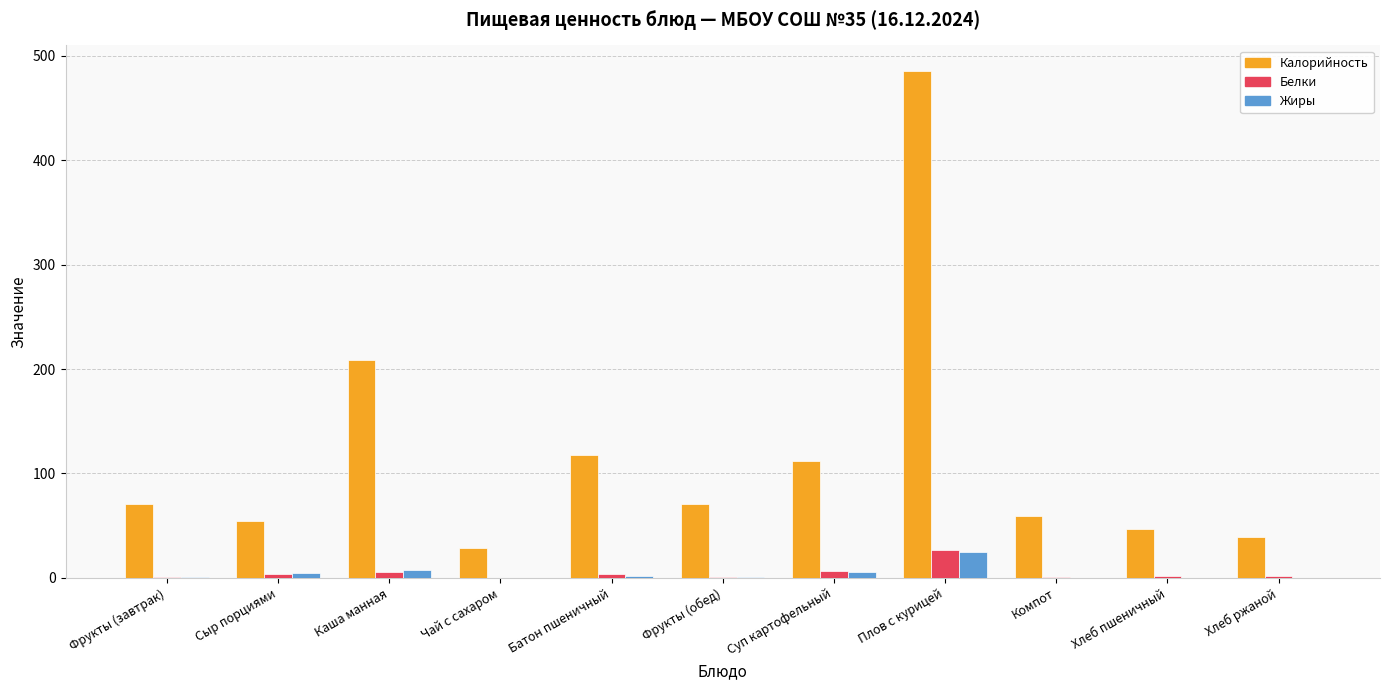

What is the sum of all Жиры values?

44.8